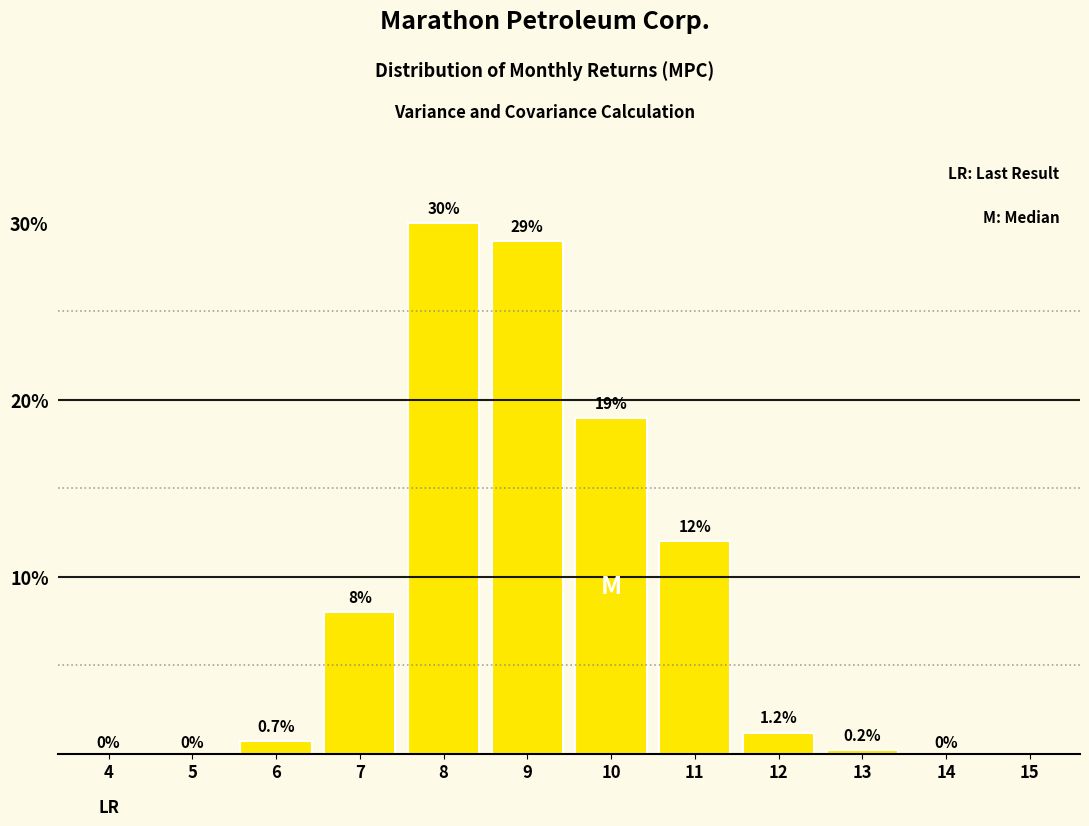

Reading right to left, what are all the values shown in this chart?

14=0.0	13=0.2	12=1.2	11=12.0	10=19.0	9=29.0	8=30.0	7=8.0	6=0.7	5=0.0	4=0.0